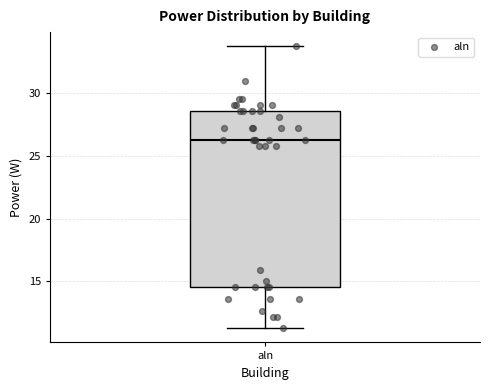

Transcribe this box plot: give where the median line is, the range the box spans, and where the two whiskers end, as read against the y-axis. The values are not printed on the chart, so give them approximately, as read against the axis.

median 26.5, box 14.5 to 28.5, whiskers 11.5 to 34.0